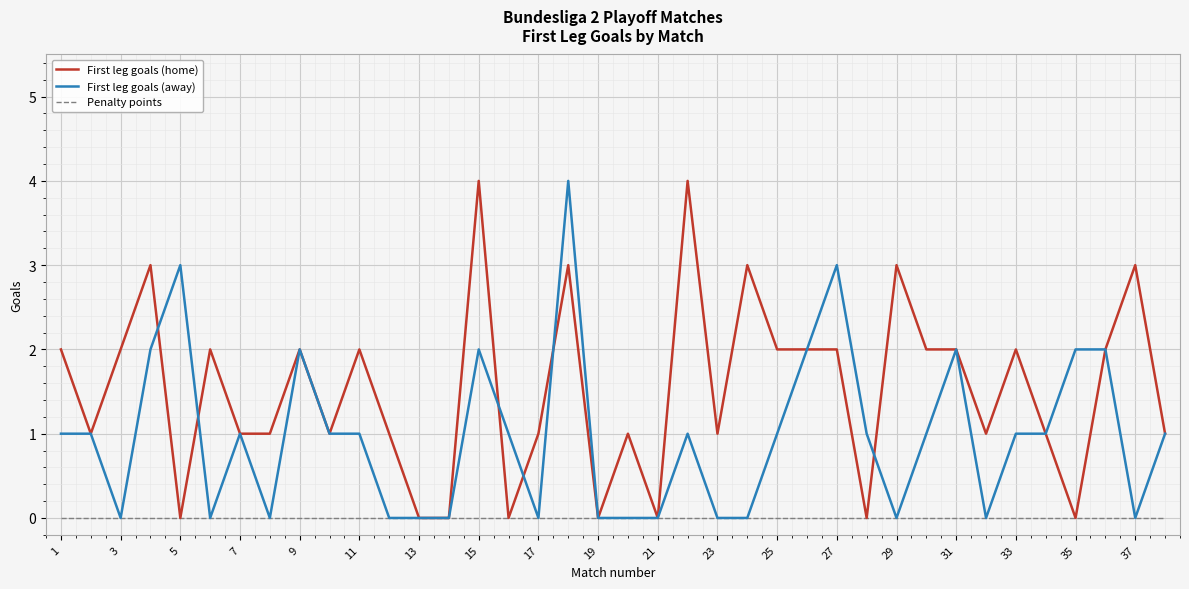

What is the maximum value shown in the chart?

4